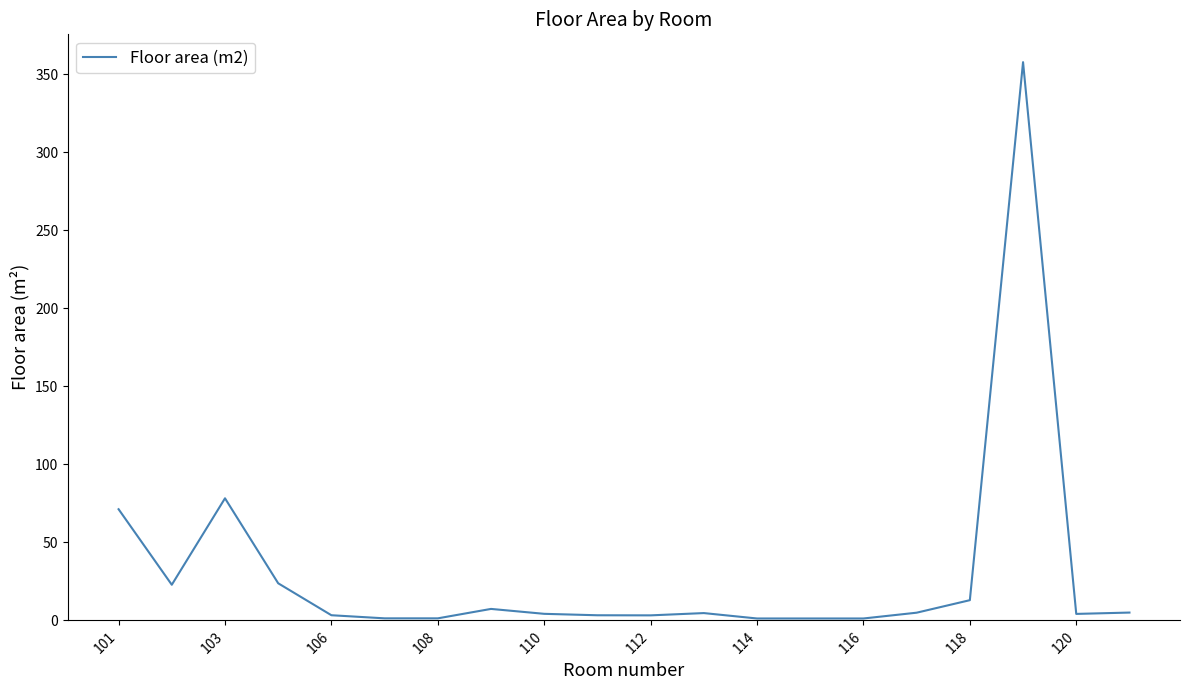

What is the minimum value shown in the chart?

1.2